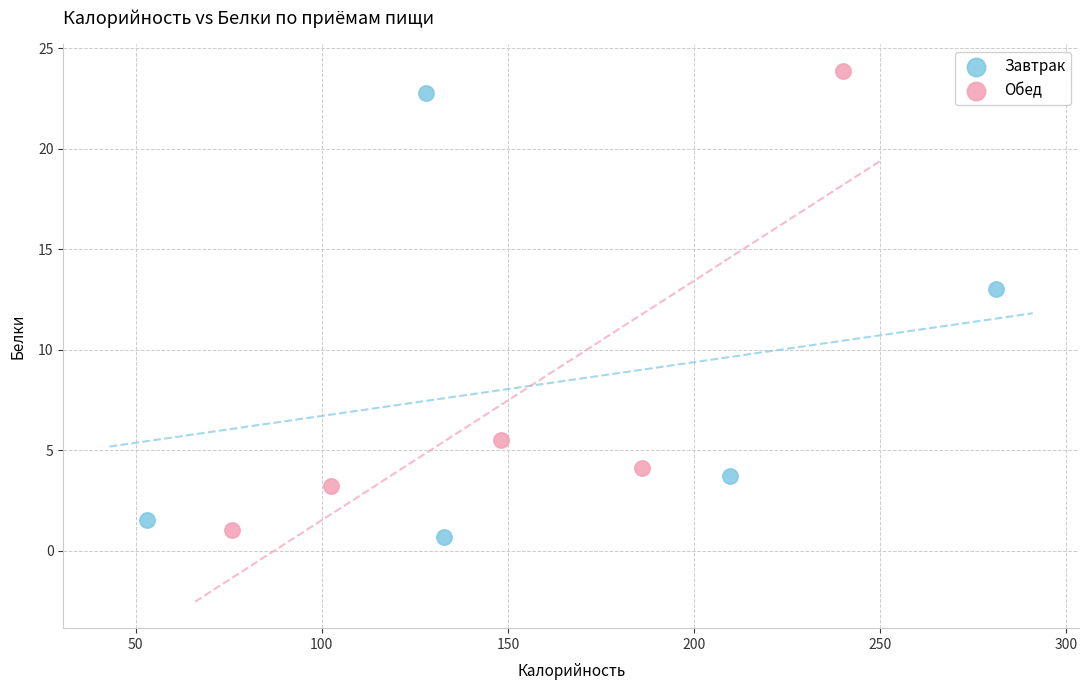

What are all the series names shown in the legend?

Завтрак, Обед